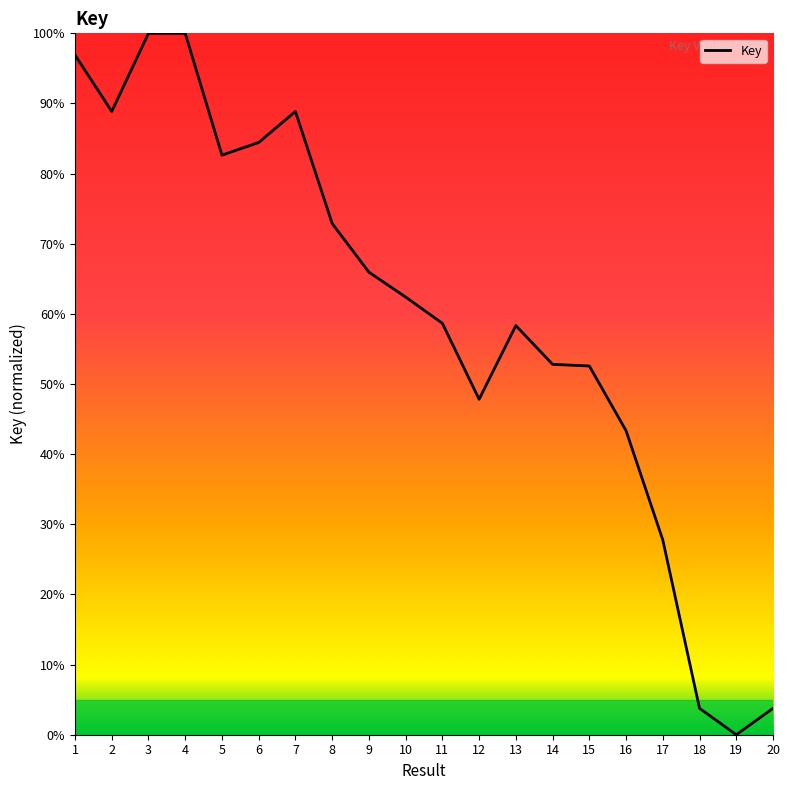

Is this an area chart (filled region under the line)?

No